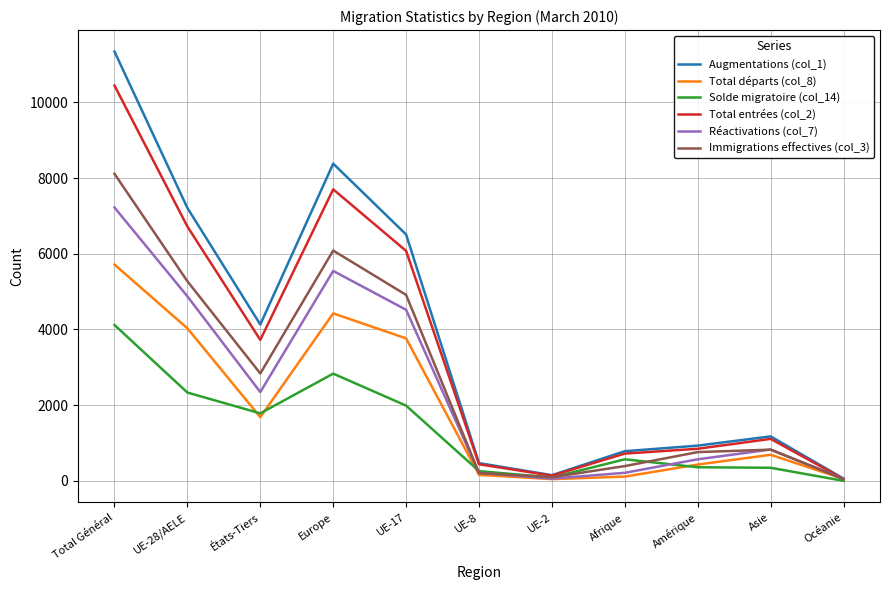

True or false: Total départs (col_8) has more than 1 interior local peaks.

True